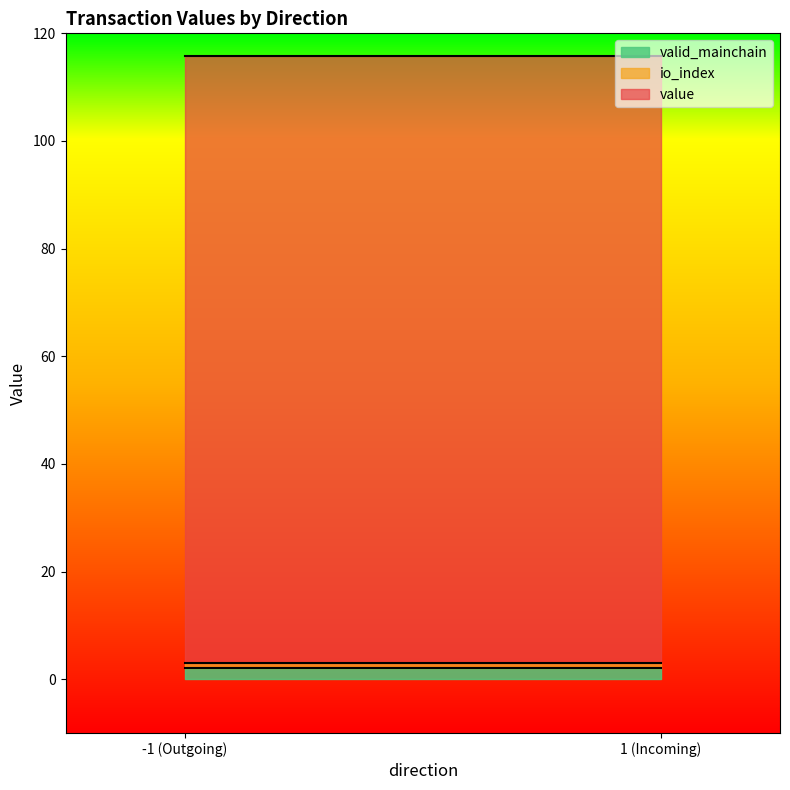

At which label does valid_mainchain reach its minimum?

-1